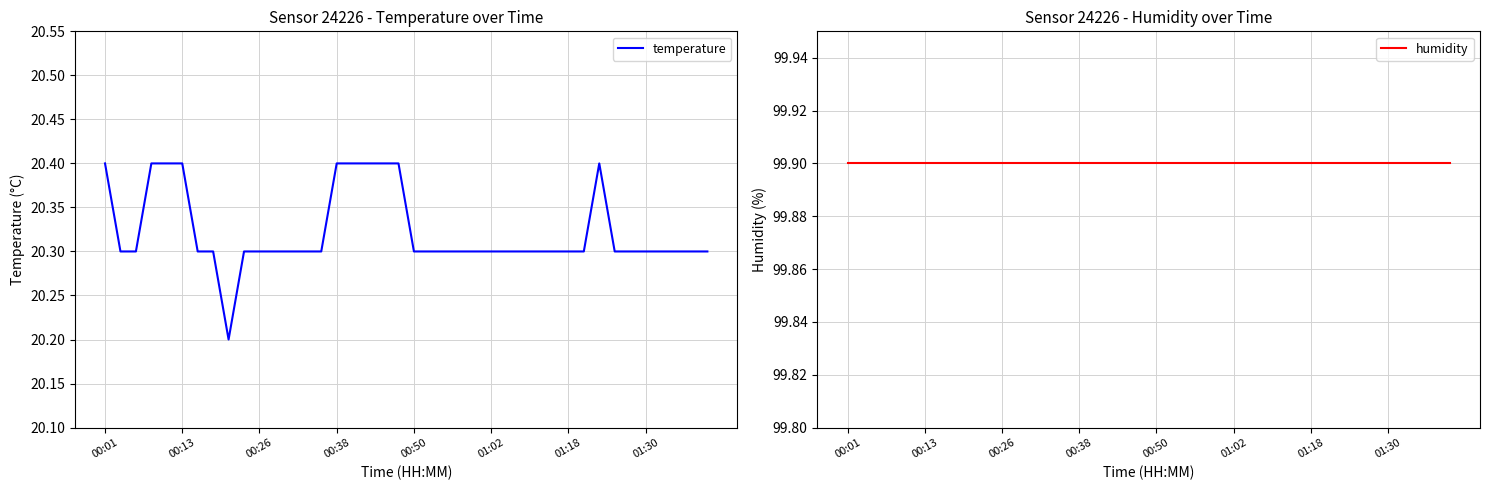

True or false: temperature and humidity cross at least once.

False